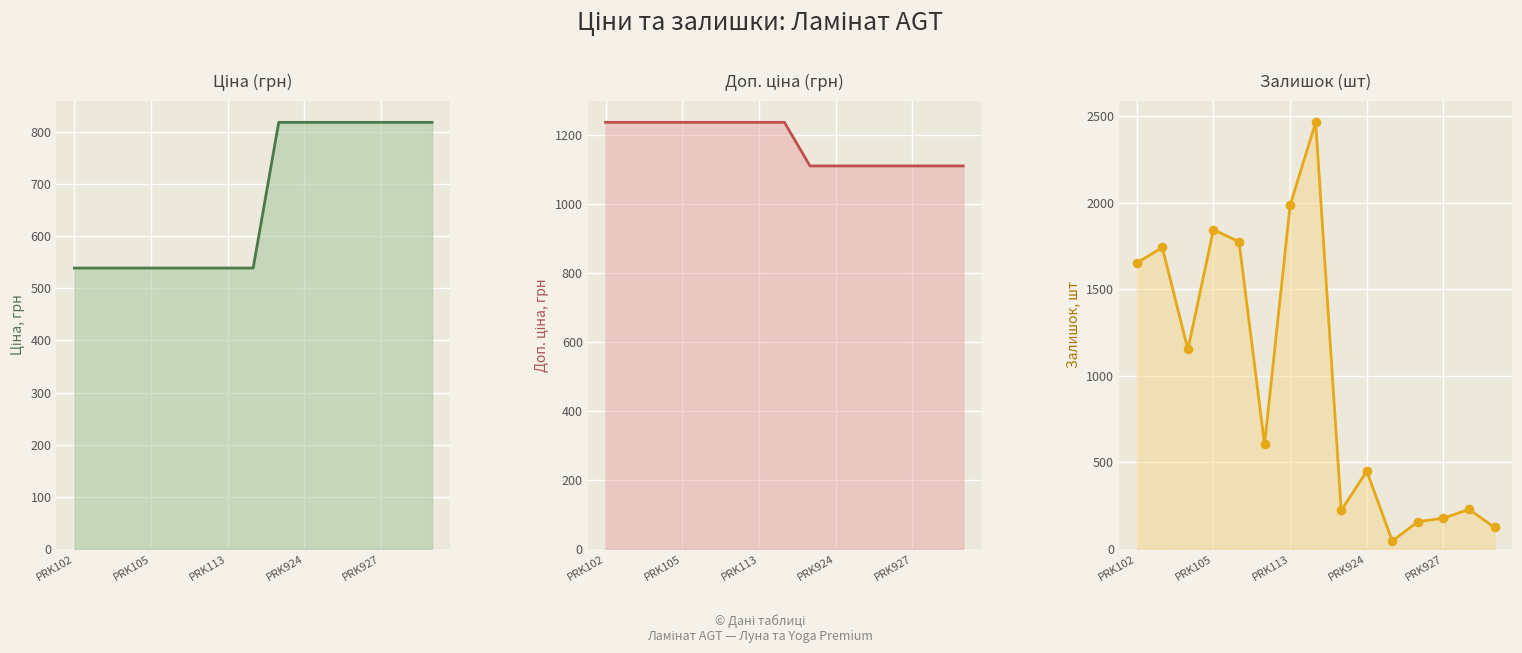

At how many categories does at least one series exceed 920?

15